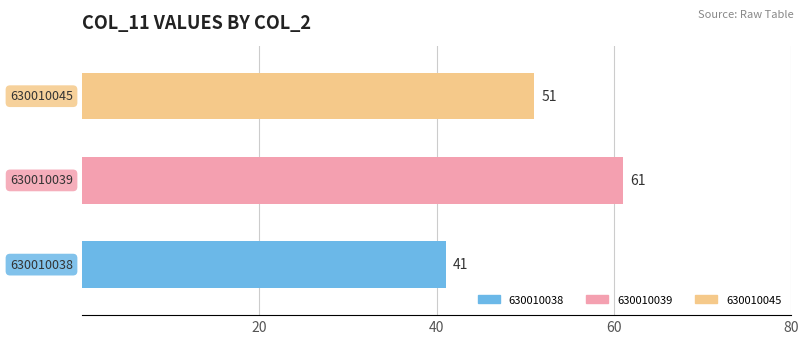

Reading bottom to top, what are all the values shown in this chart?

41	61	51